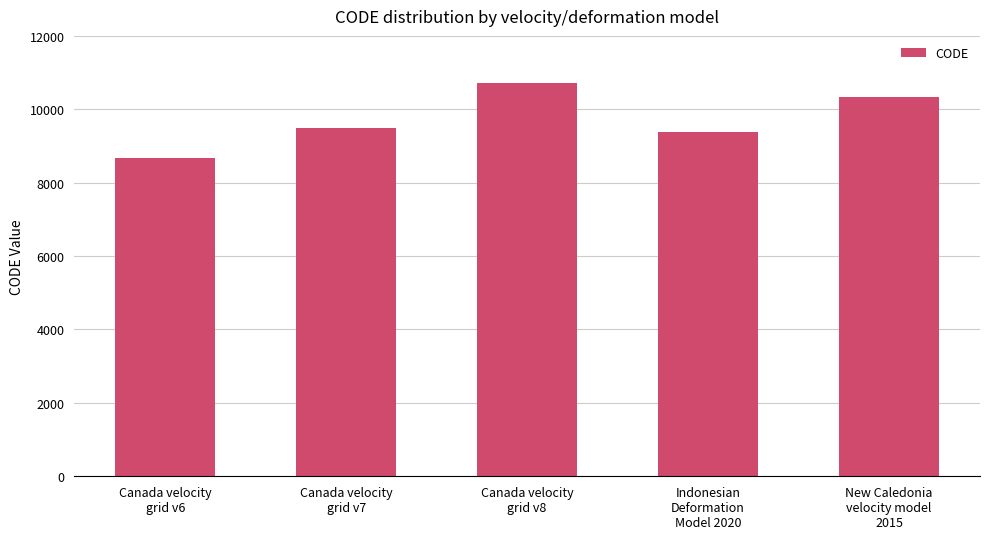

What is the minimum value shown in the chart?

8676